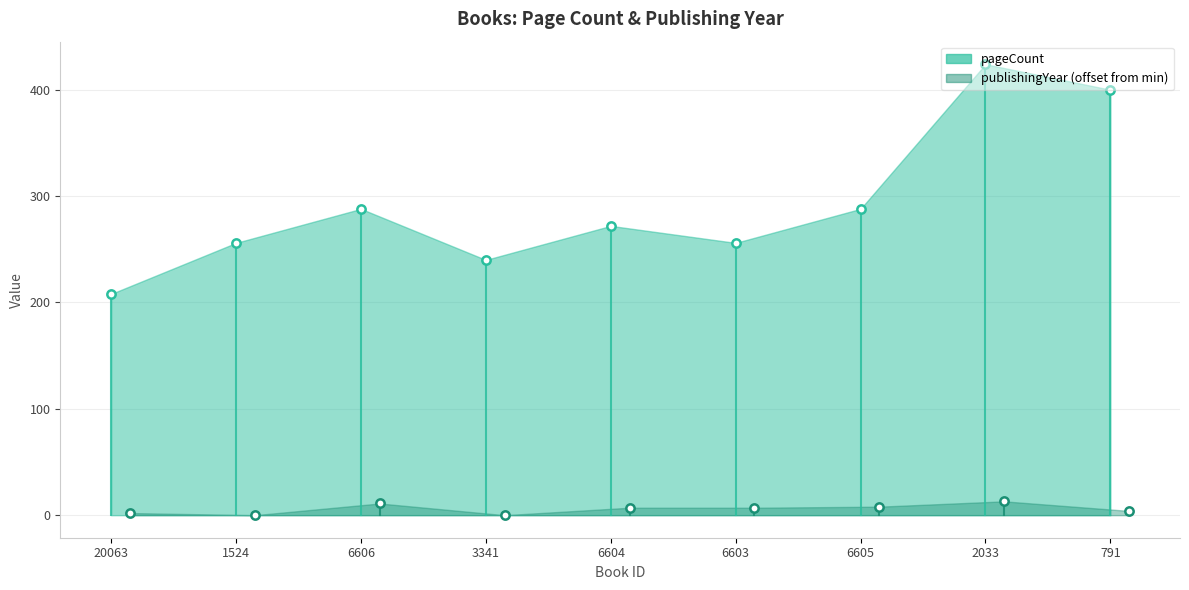

Where is publishingYear (offset) nearest to the value 1?

20063